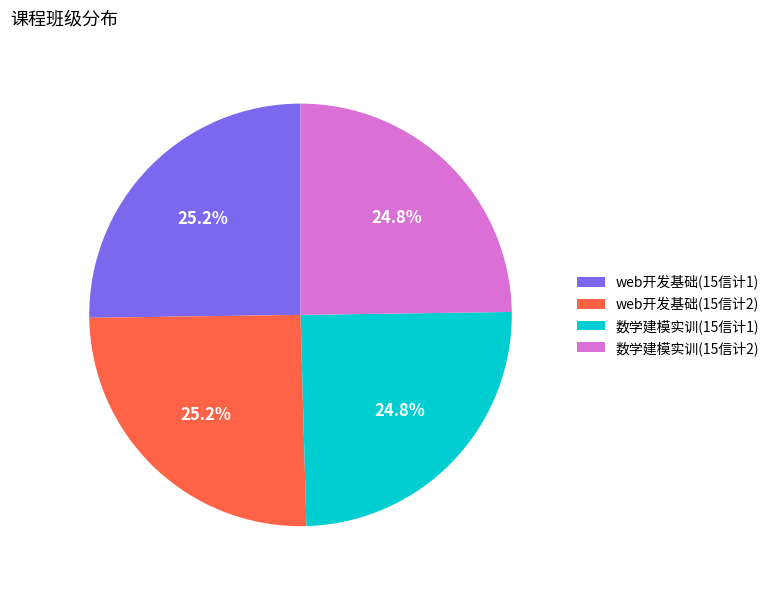

The 数学建模实训(15信计1) slice represents 18% of the pie. True or false?

False